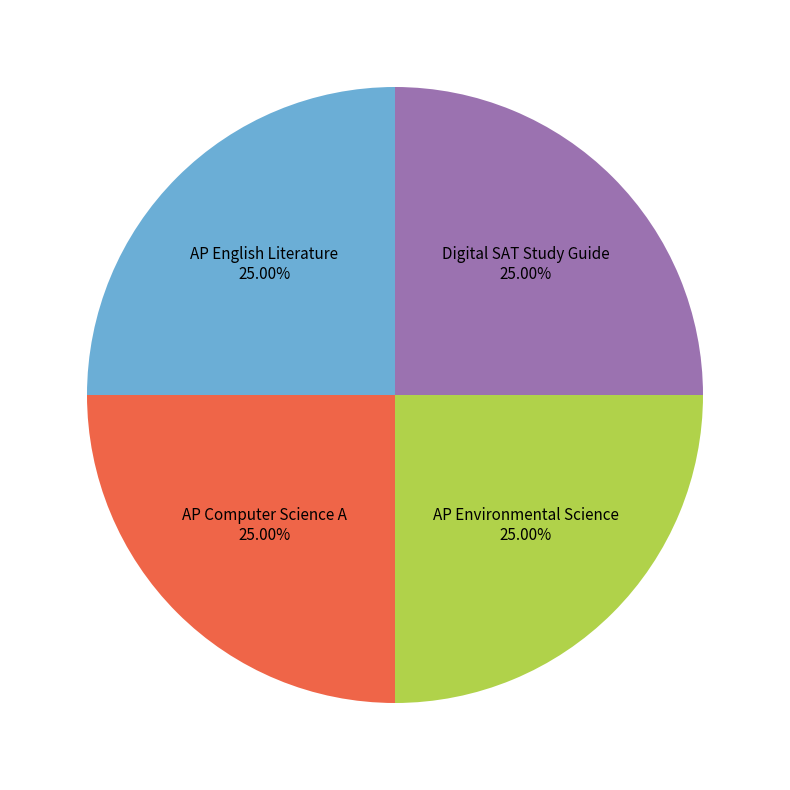

The Digital SAT Study Guide slice represents 36% of the pie. True or false?

False